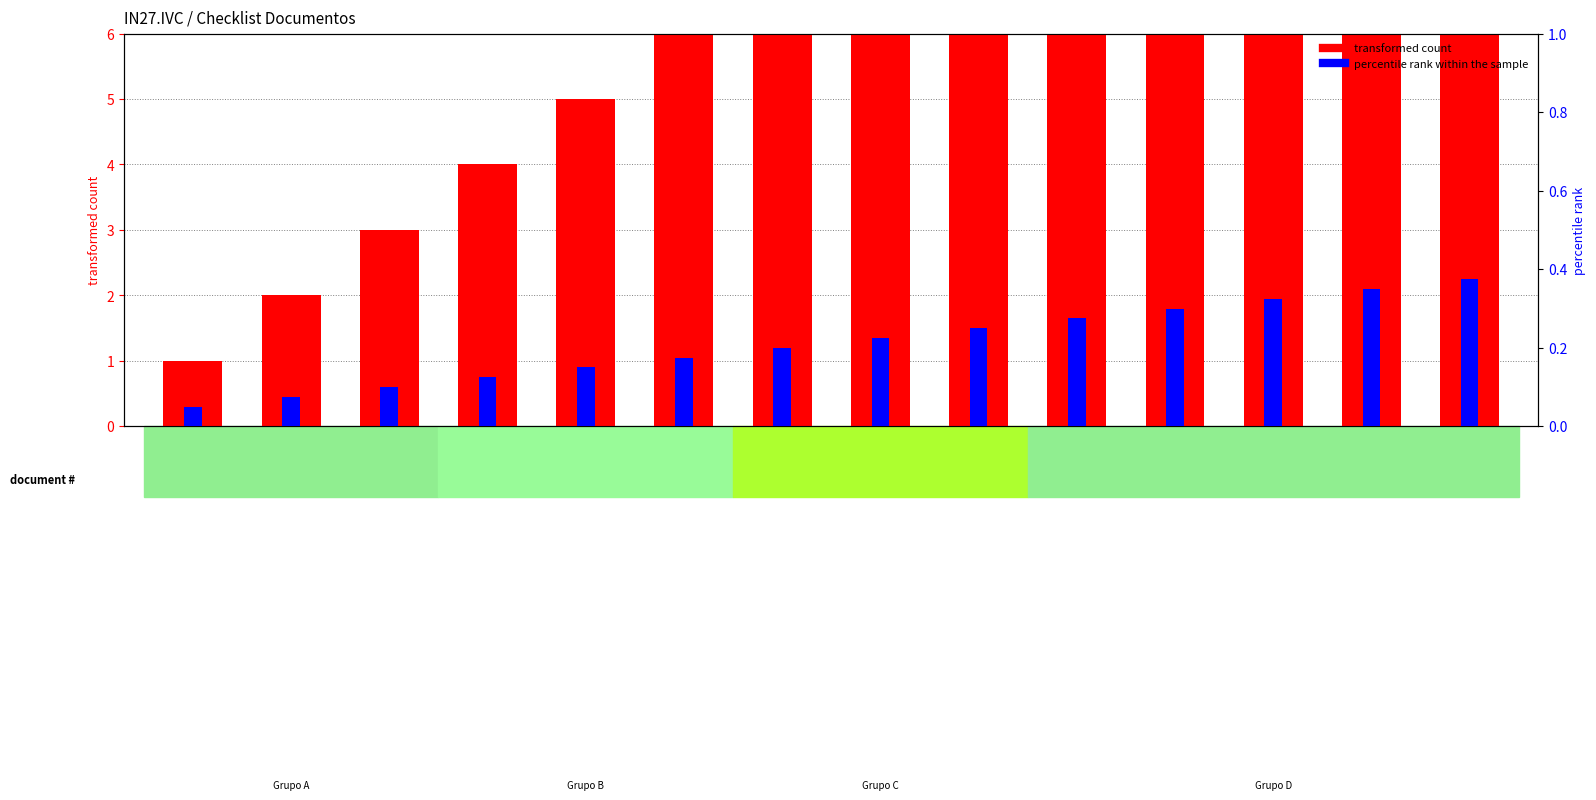

What is the value of the percentile rank within the sample bar at the 4th from the left?

0.1